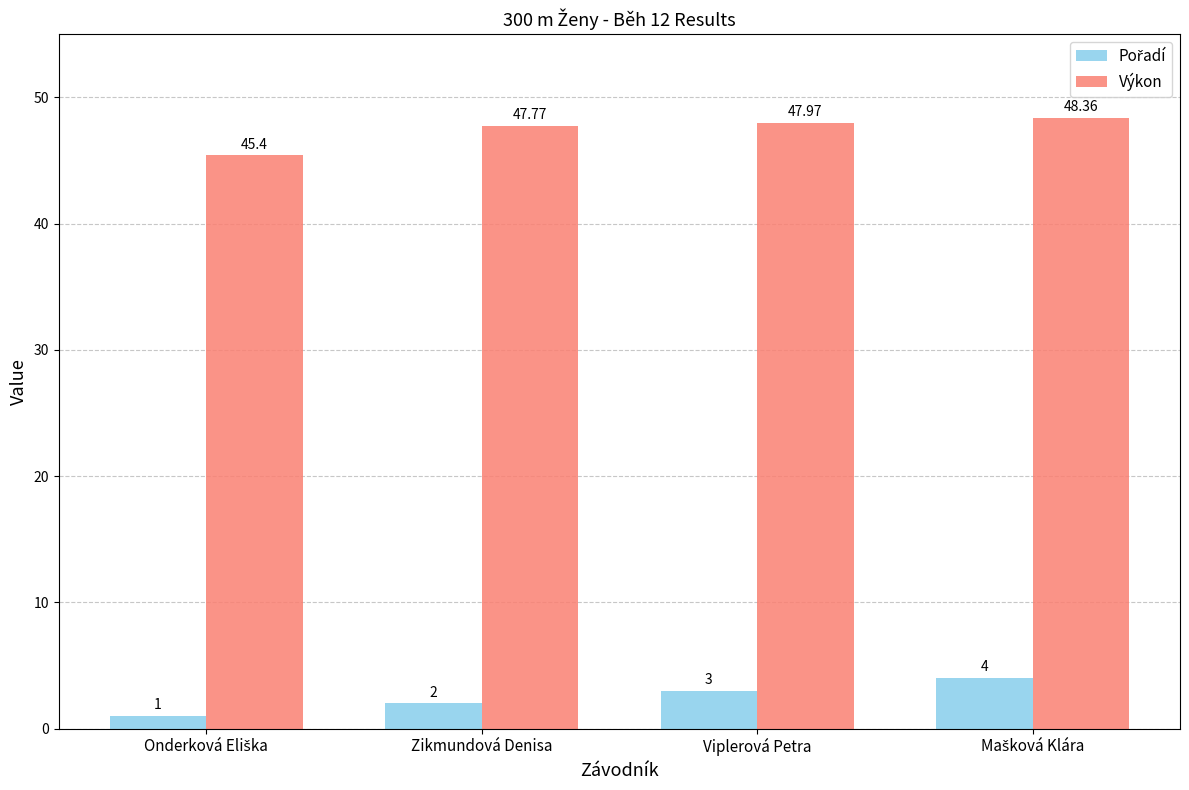

Read the Výkon value at Zikmundová Denisa.

47.8